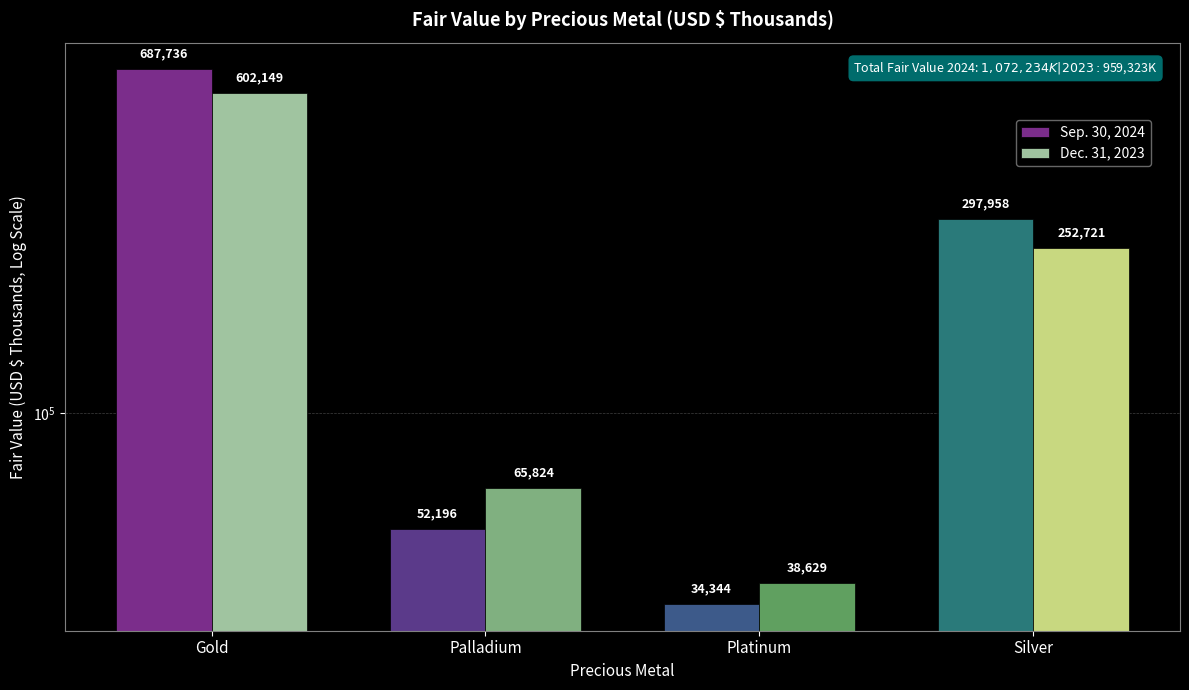

What is the label of the 4th bar from the right?

Gold